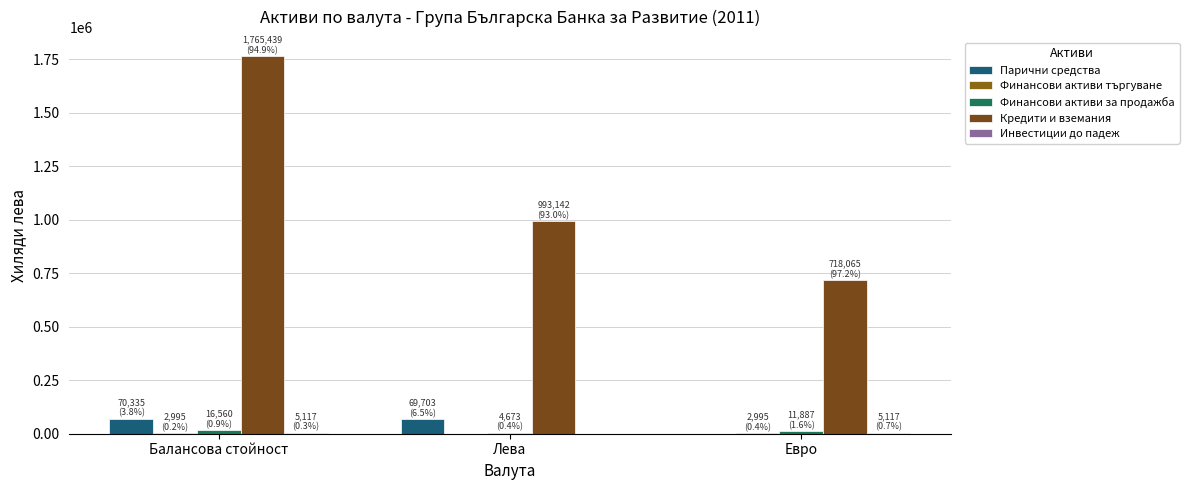

How many categories are shown in the chart?

3